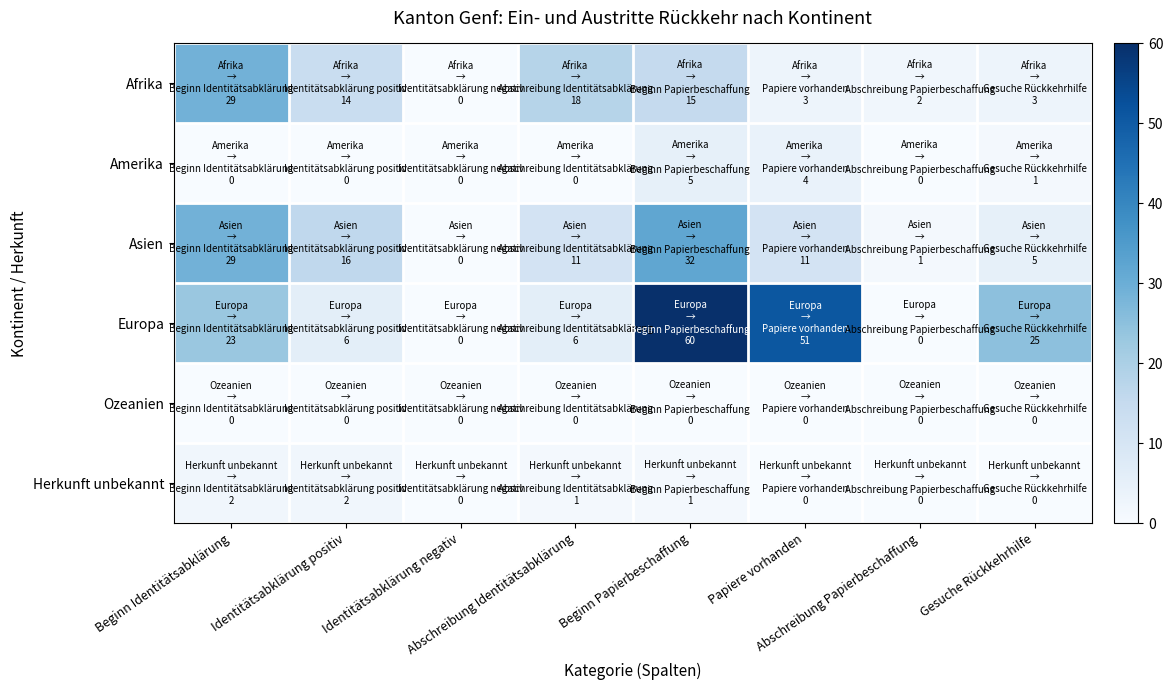

What is the difference between the highest and lowest values at Identitätsabklärung positiv?

16